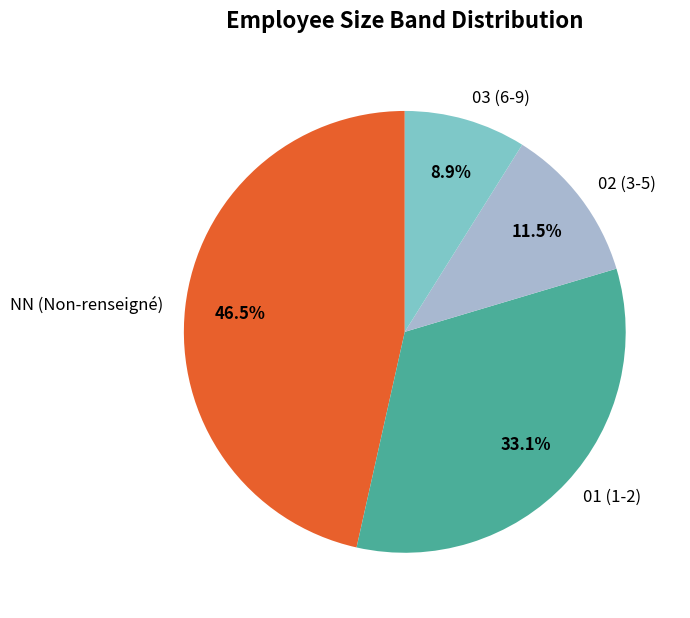

Between 02 and 01, which is larger?

01